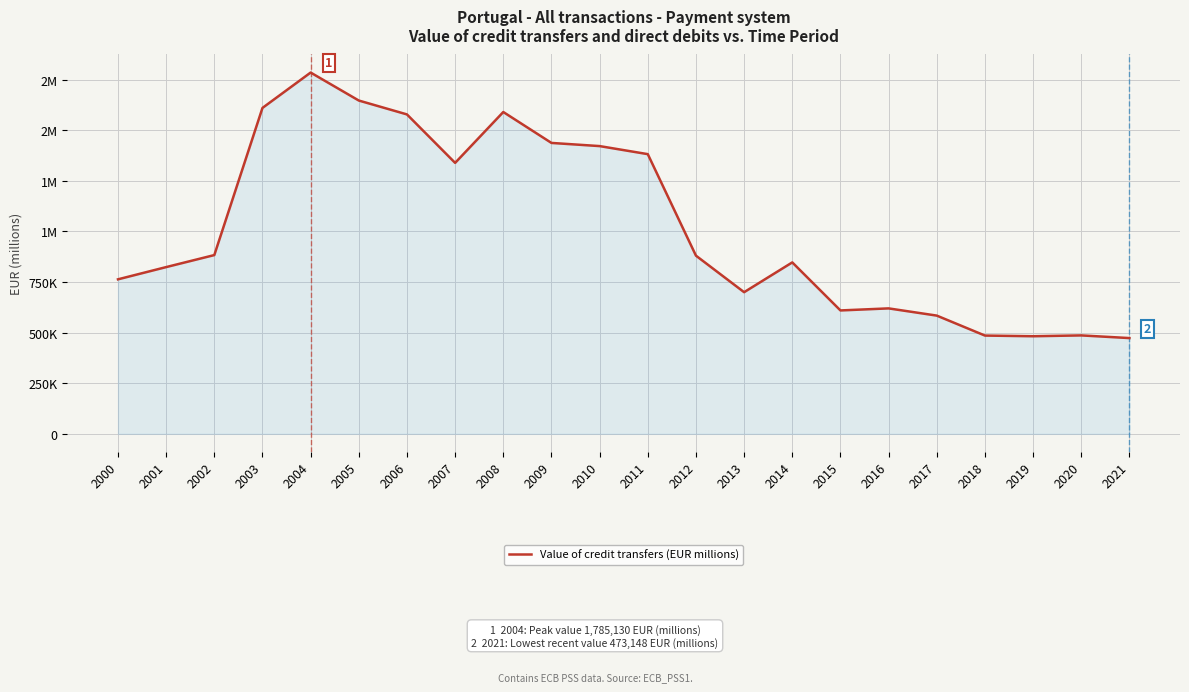

Is it true that the value at 2009 is 1437420.9?

True